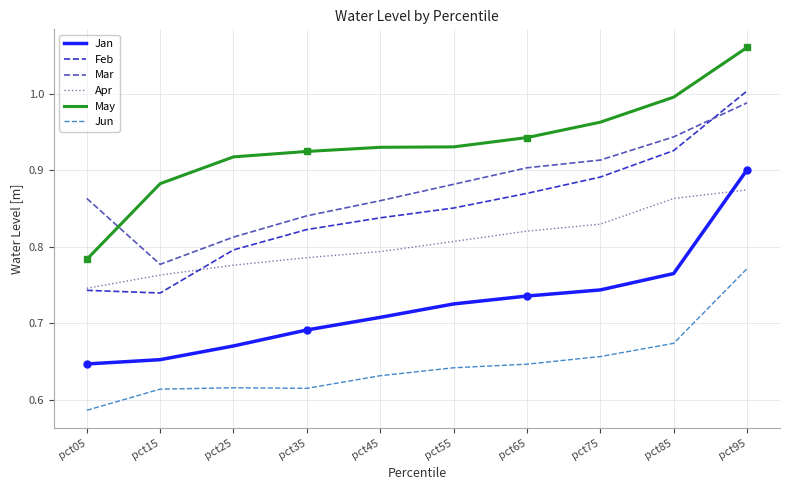

Which has a higher value, pct45 or pct85?

pct85